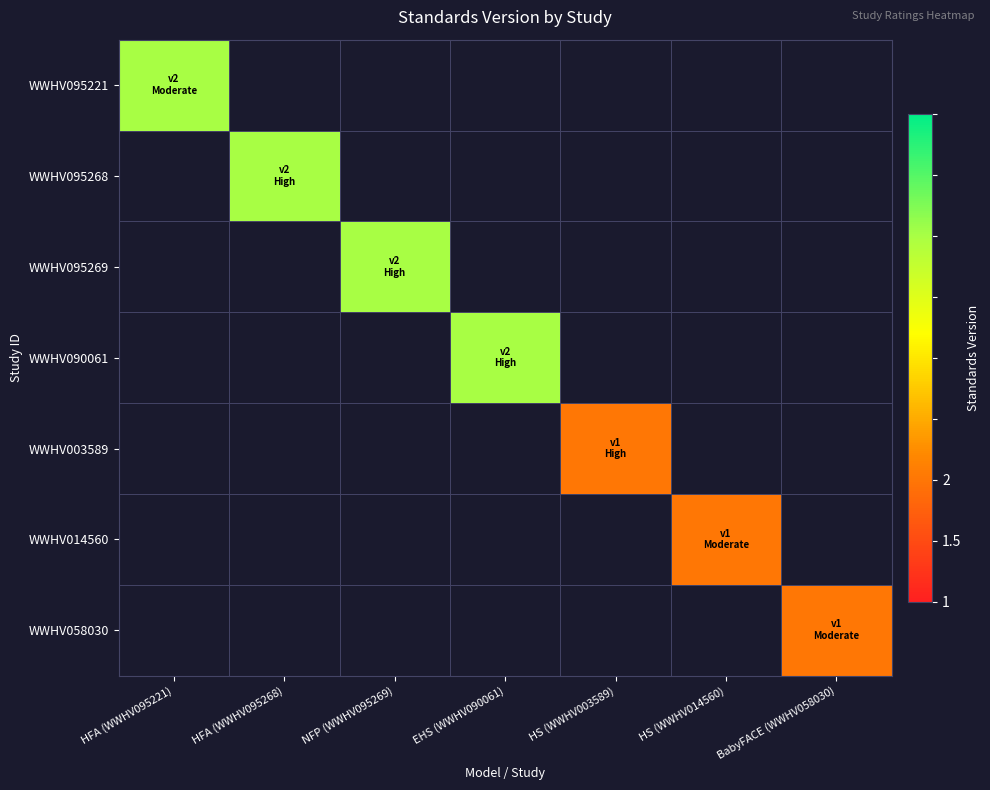

Reading left to right, transcribe all the data shown in this chart.

WWHV095221: HFA (WWHV095221)=2	HFA (WWHV095268)=0	NFP (WWHV095269)=0	EHS (WWHV090061)=0	HS (WWHV003589)=0	HS (WWHV014560)=0	BabyFACE (WWHV058030)=0
WWHV095268: HFA (WWHV095221)=0	HFA (WWHV095268)=2	NFP (WWHV095269)=0	EHS (WWHV090061)=0	HS (WWHV003589)=0	HS (WWHV014560)=0	BabyFACE (WWHV058030)=0
WWHV095269: HFA (WWHV095221)=0	HFA (WWHV095268)=0	NFP (WWHV095269)=2	EHS (WWHV090061)=0	HS (WWHV003589)=0	HS (WWHV014560)=0	BabyFACE (WWHV058030)=0
WWHV090061: HFA (WWHV095221)=0	HFA (WWHV095268)=0	NFP (WWHV095269)=0	EHS (WWHV090061)=2	HS (WWHV003589)=0	HS (WWHV014560)=0	BabyFACE (WWHV058030)=0
WWHV003589: HFA (WWHV095221)=0	HFA (WWHV095268)=0	NFP (WWHV095269)=0	EHS (WWHV090061)=0	HS (WWHV003589)=1	HS (WWHV014560)=0	BabyFACE (WWHV058030)=0
WWHV014560: HFA (WWHV095221)=0	HFA (WWHV095268)=0	NFP (WWHV095269)=0	EHS (WWHV090061)=0	HS (WWHV003589)=0	HS (WWHV014560)=1	BabyFACE (WWHV058030)=0
WWHV058030: HFA (WWHV095221)=0	HFA (WWHV095268)=0	NFP (WWHV095269)=0	EHS (WWHV090061)=0	HS (WWHV003589)=0	HS (WWHV014560)=0	BabyFACE (WWHV058030)=1